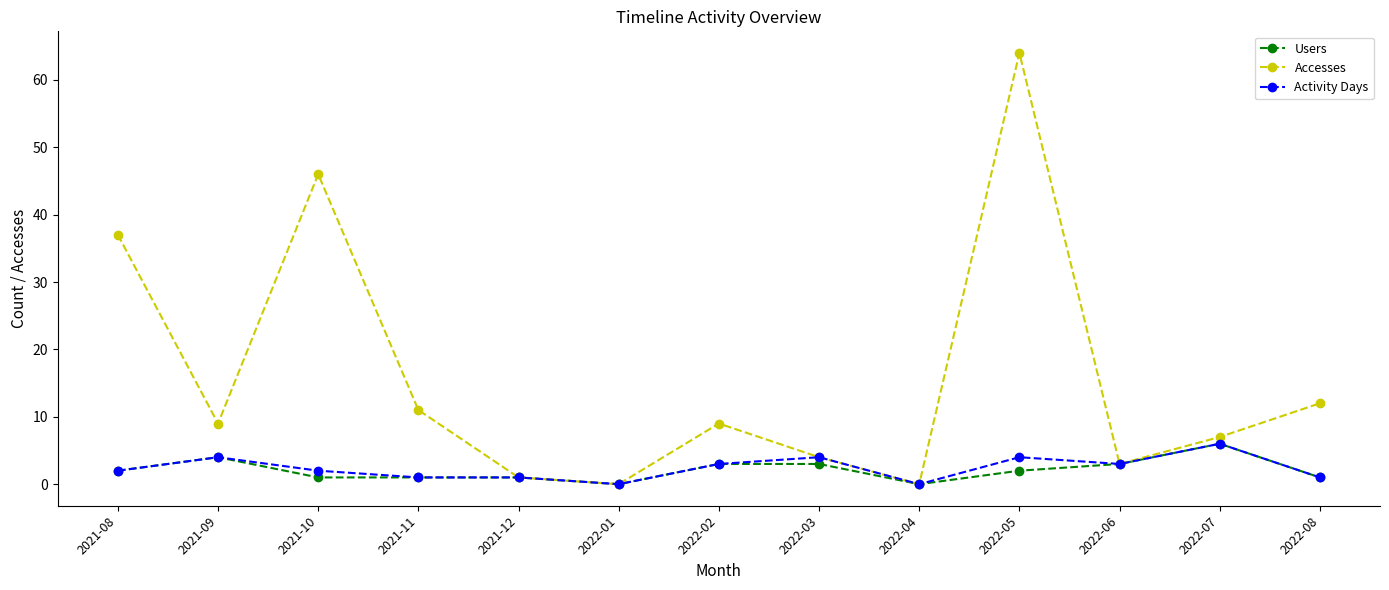

Which series changed the most between 2021-10 and 2022-08?

Accesses